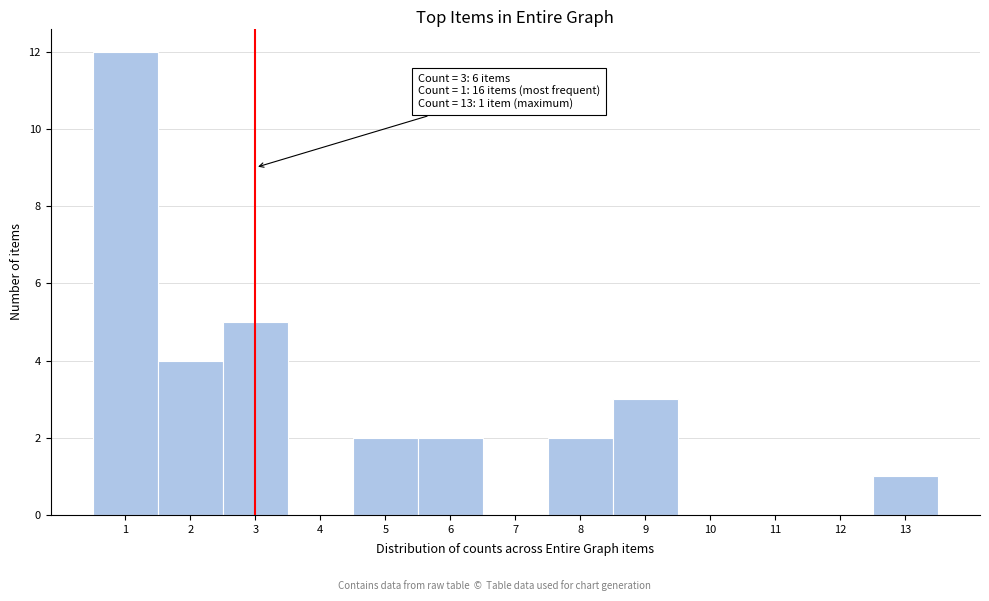

Over which range of the x-axis is the bar tallest?

0.5 to 1.5